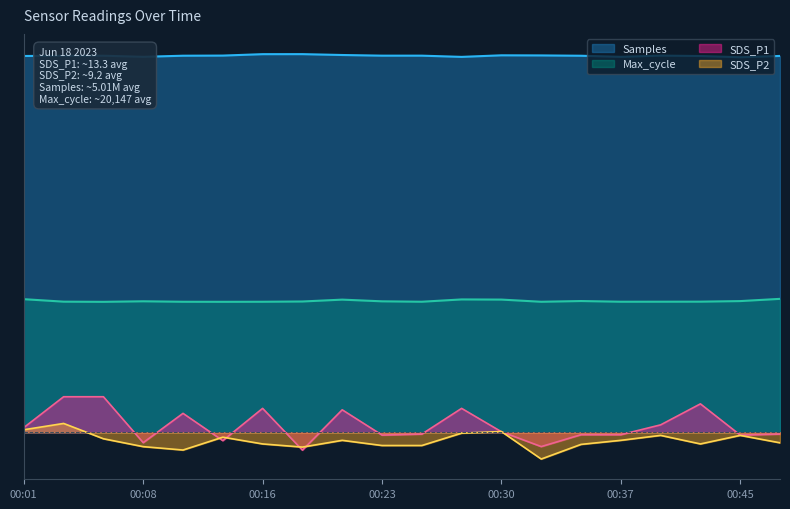

Where is SDS_P1 nearest to the value 0?

00:30